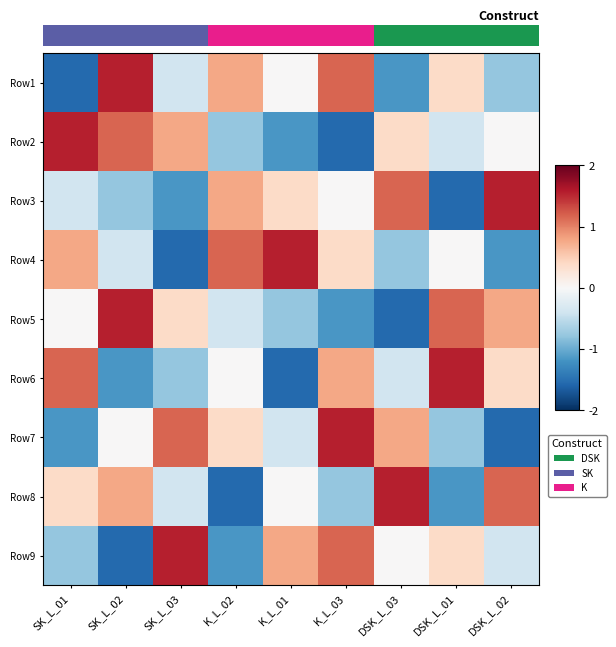

At how many categories does at least one series exceed 0?

9